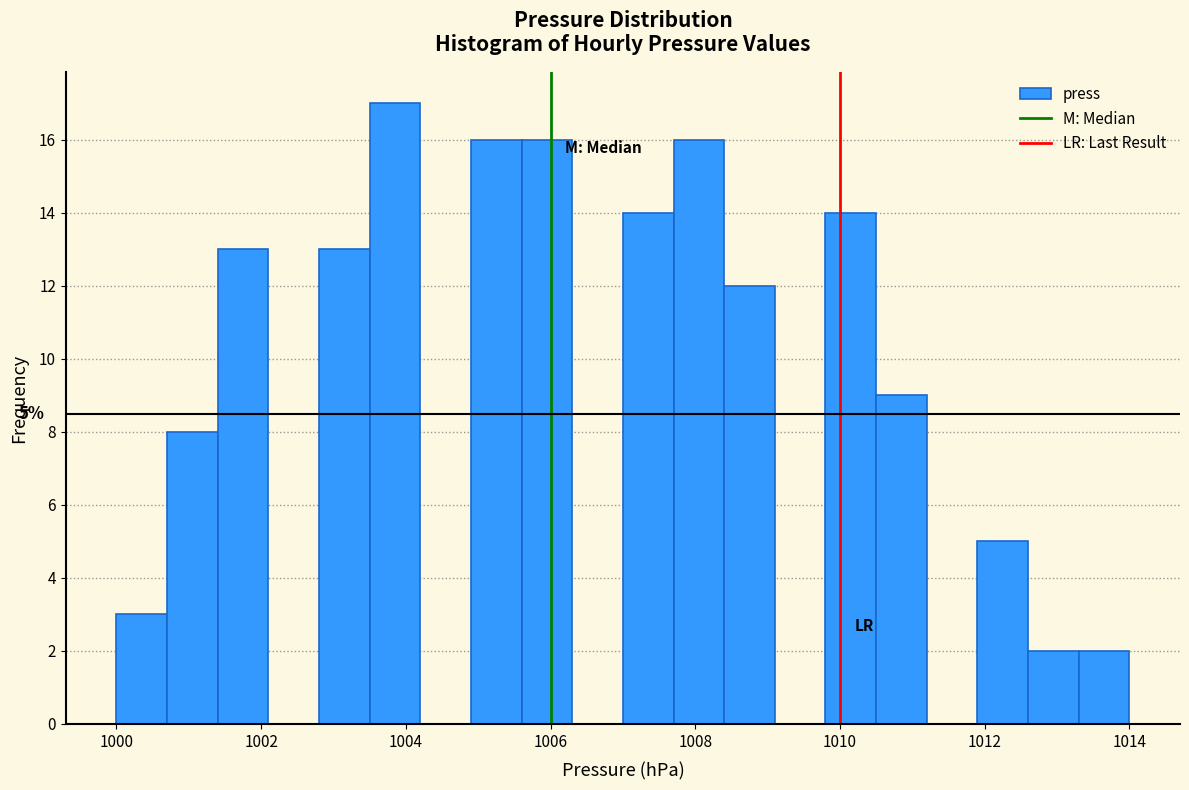

Read against the x-axis, roughly where is the centre of the tallest bar?

1003.8